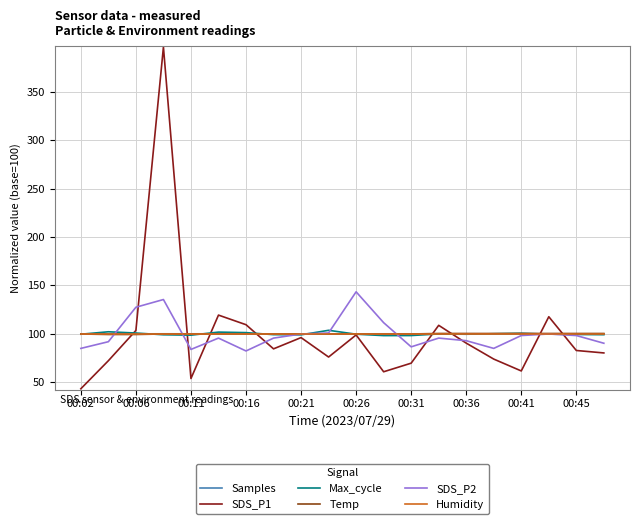

Which series has the largest range (max minus min)?

SDS_P1